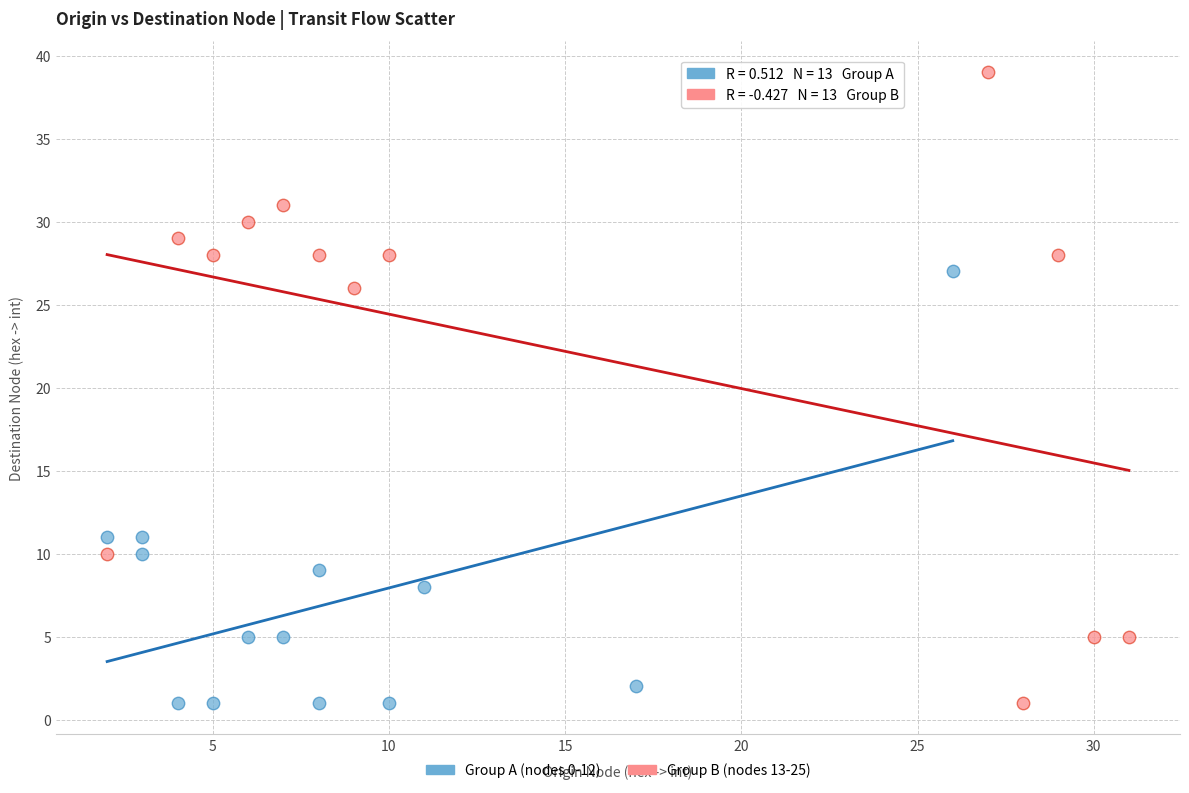

Which series has the largest Y range (max minus min)?

Group B (nodes 13-25)